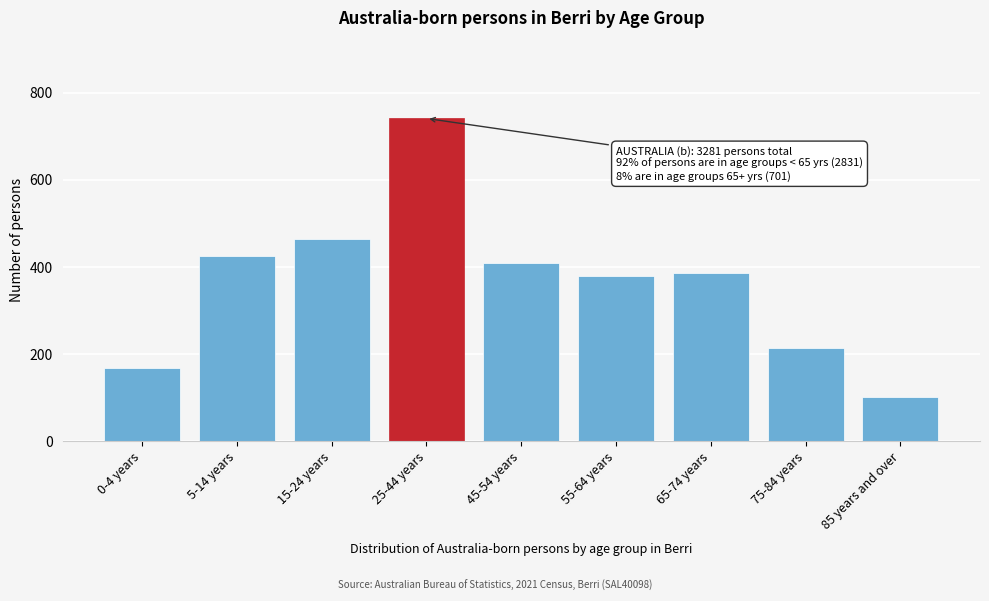

Reading left to right, what are all the values shown in this chart?

0-4 years=169	5-14 years=425	15-24 years=463	25-44 years=741	45-54 years=409	55-64 years=380	65-74 years=387	75-84 years=213	85 years and over=101